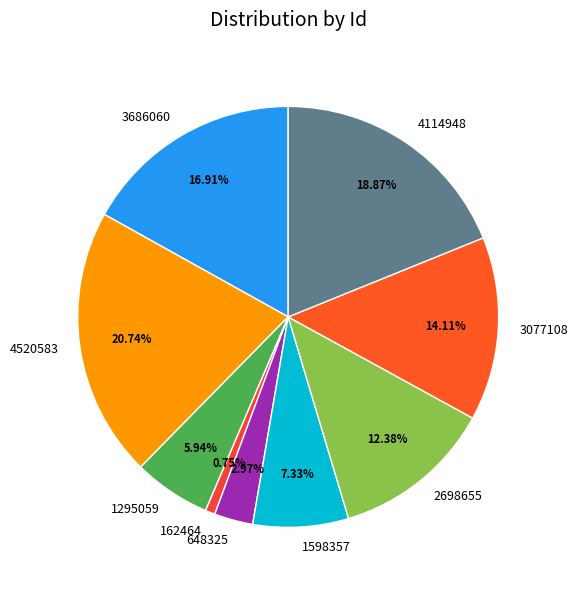

To the nearest percent, what is the average slice percentage?

11%